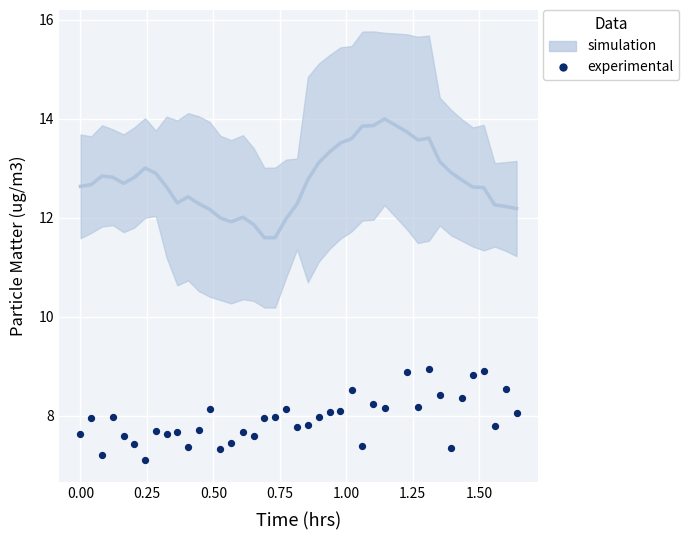

Which series has the widest spread of Y values?

P1 (simulation)